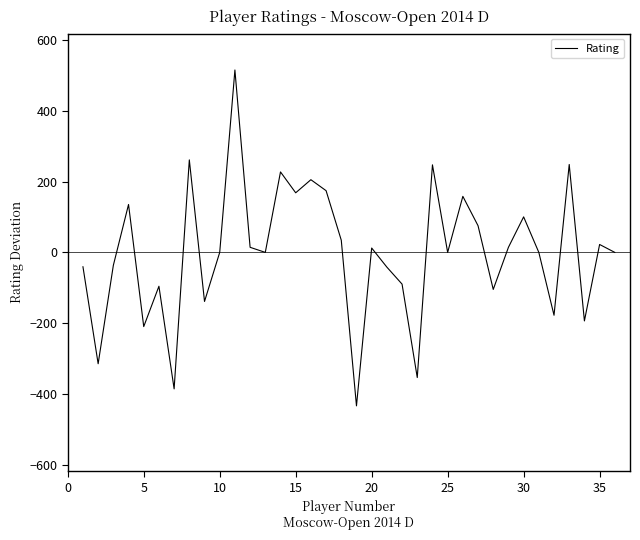

How many interior local valleys (lower than both neighbors) does the data have?

12